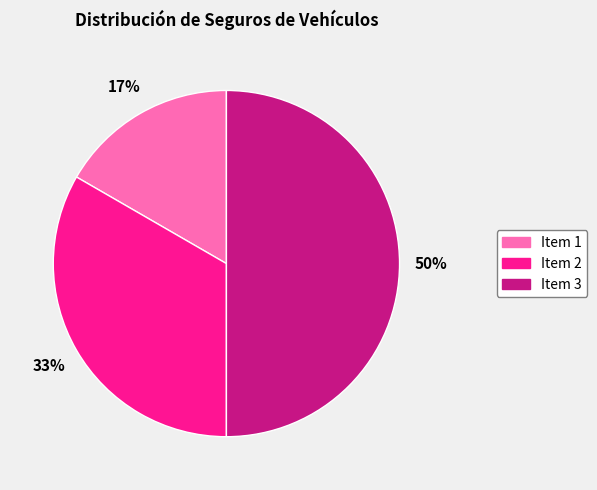

Which category has the smallest portion of the pie?

Item 1